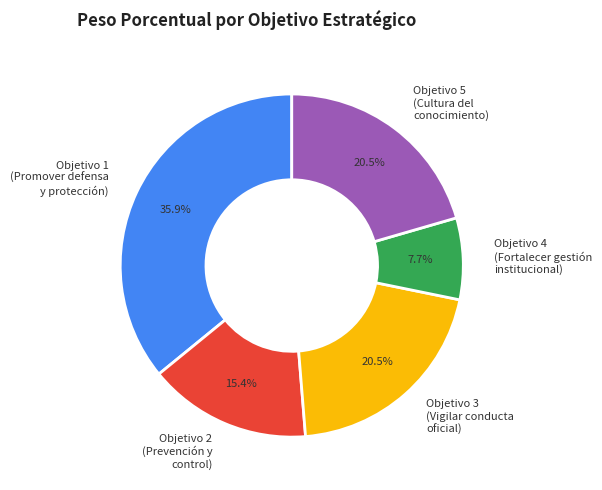

Which slice is the largest?

Objetivo 1